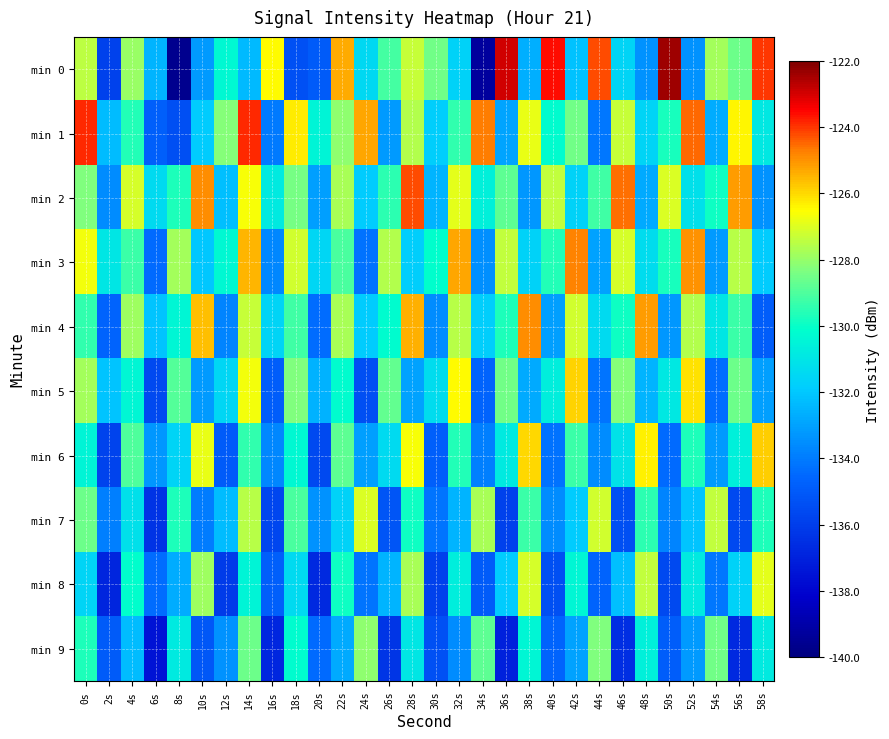

How many series are shown in this chart?

10